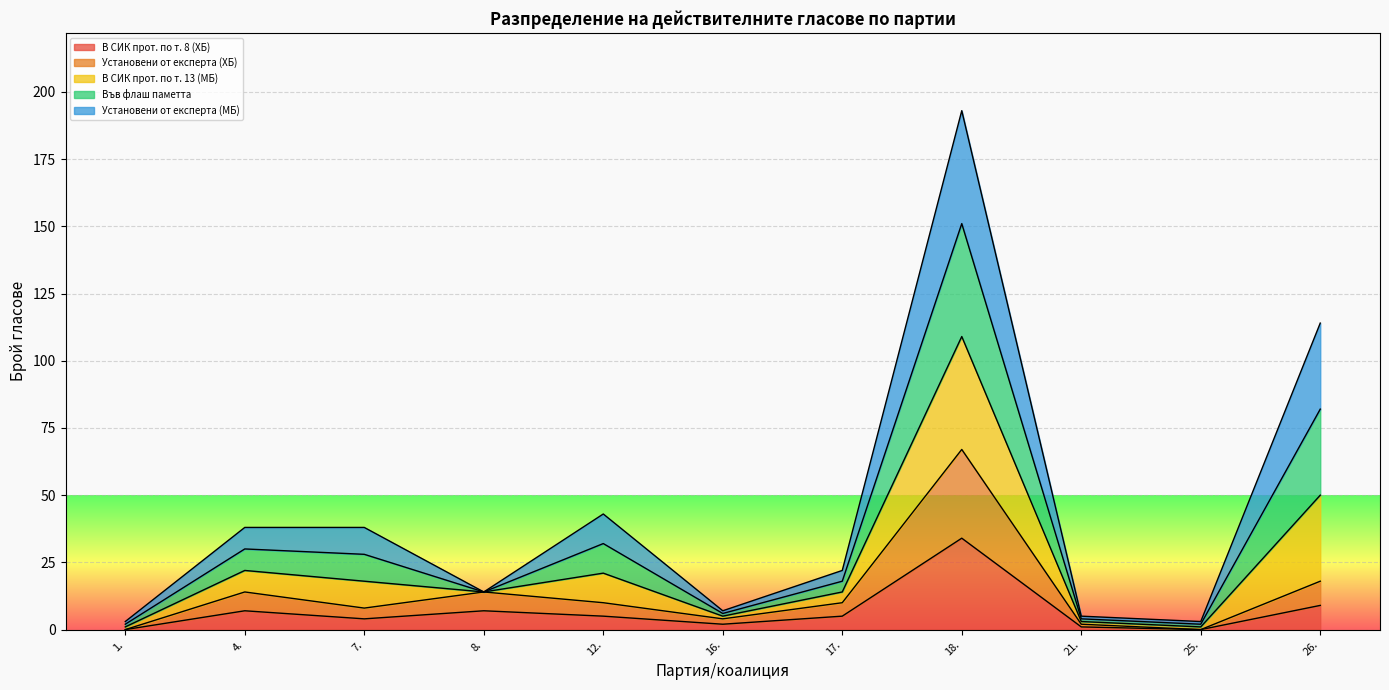

What is the label of the 9th point from the left?

21.